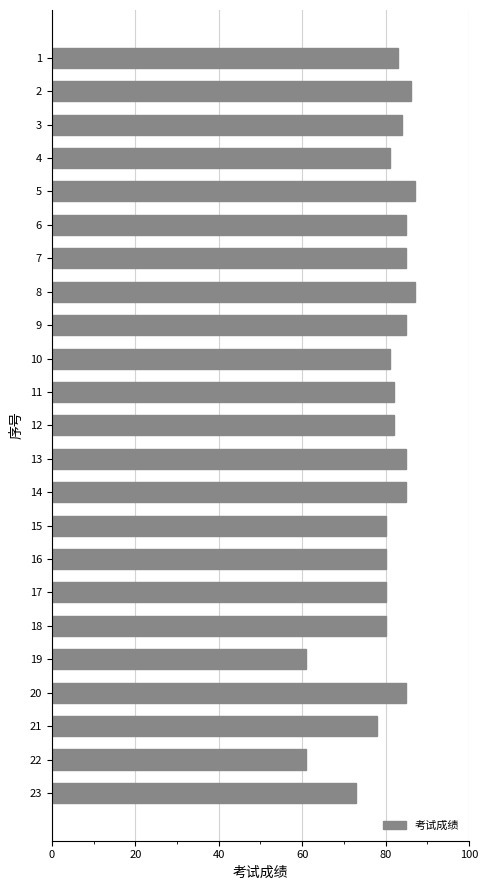

What is the difference between the maximum and minimum values?

26